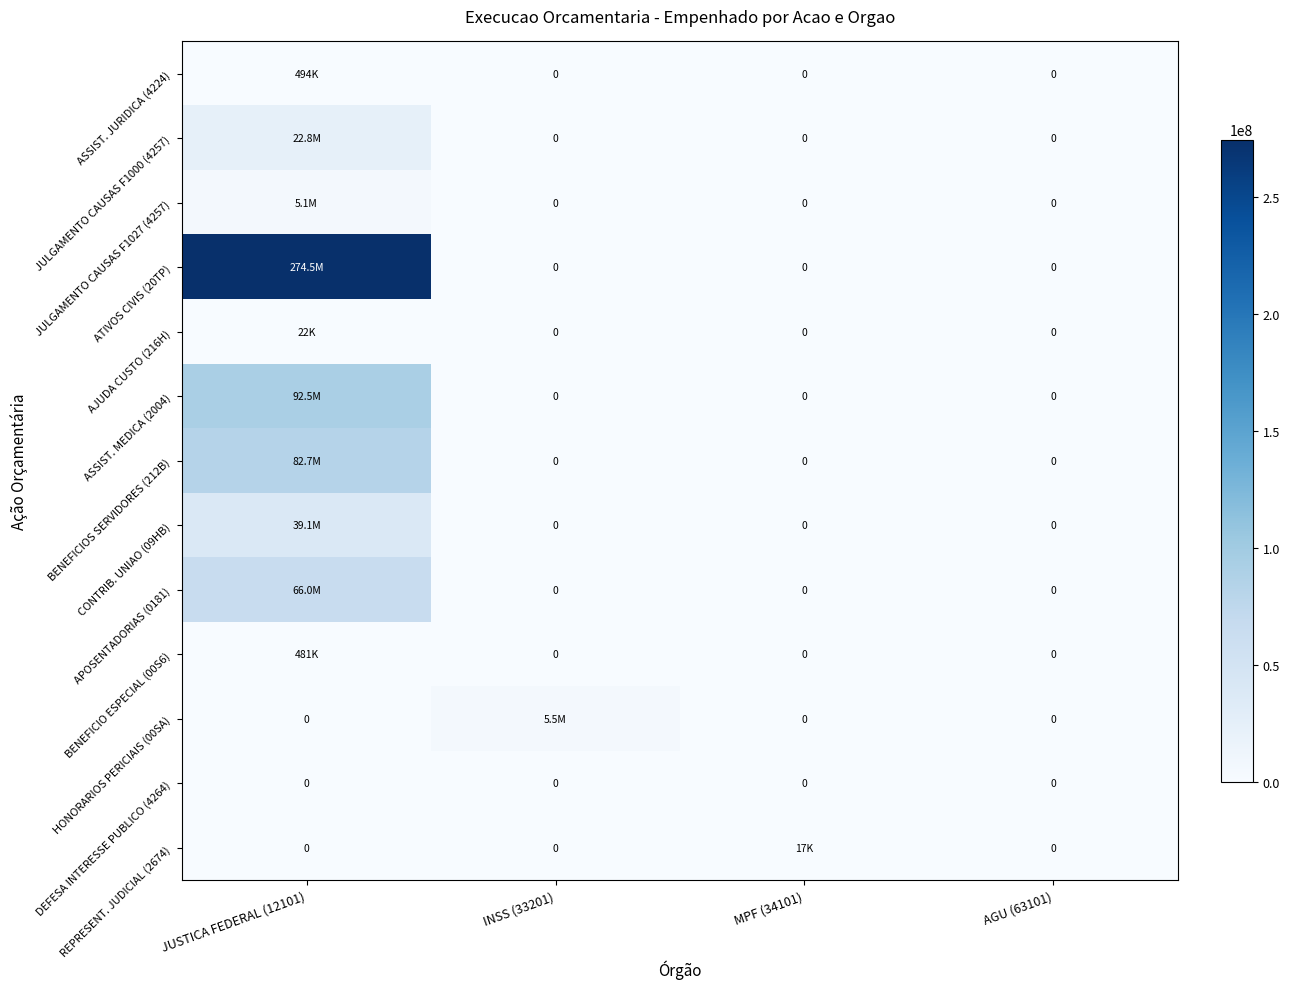

What is the difference between the highest and lowest values at MPF (34101)?

17147.3